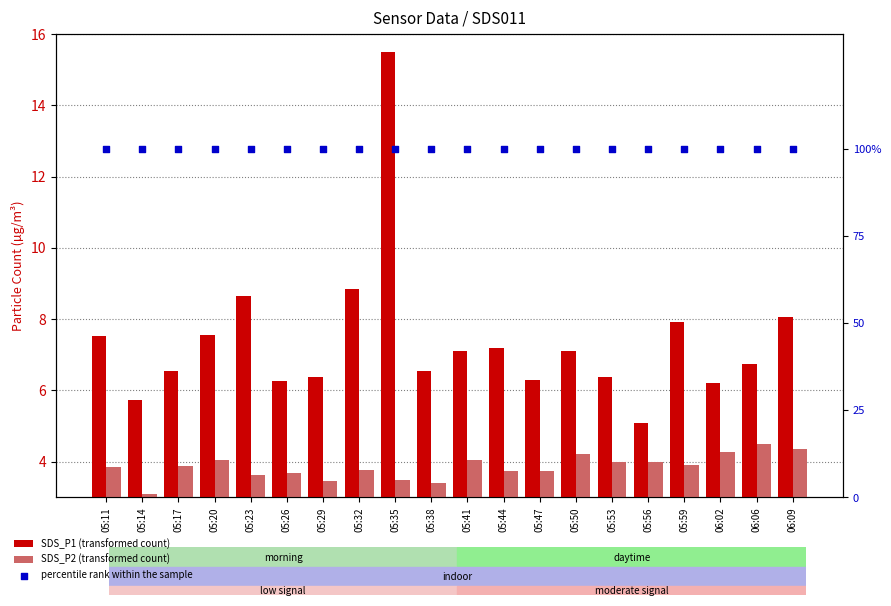

At which category is the sum across all series the highest?

05:35